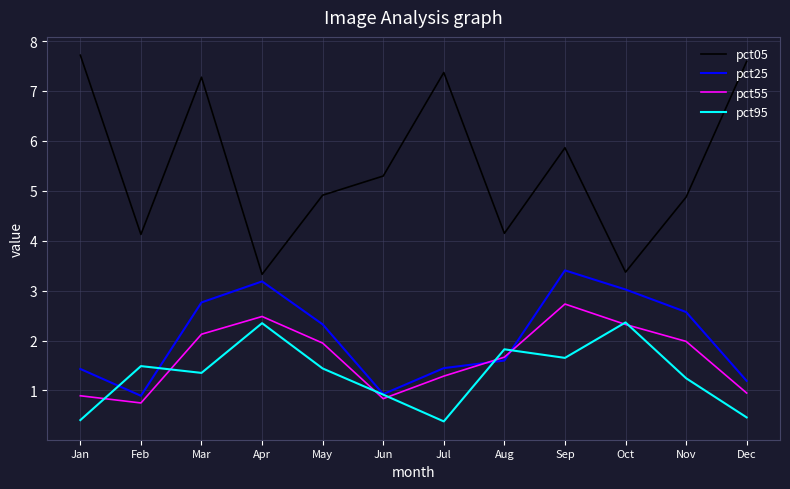

What is the total value across all series at Aug?

9.2